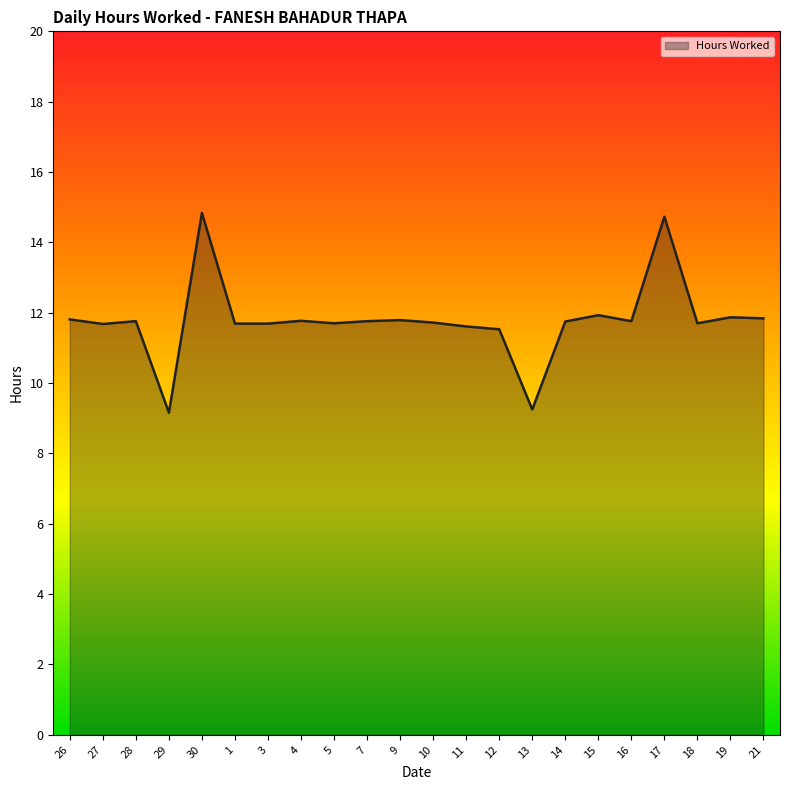

What is the minimum value shown in the chart?

9.2